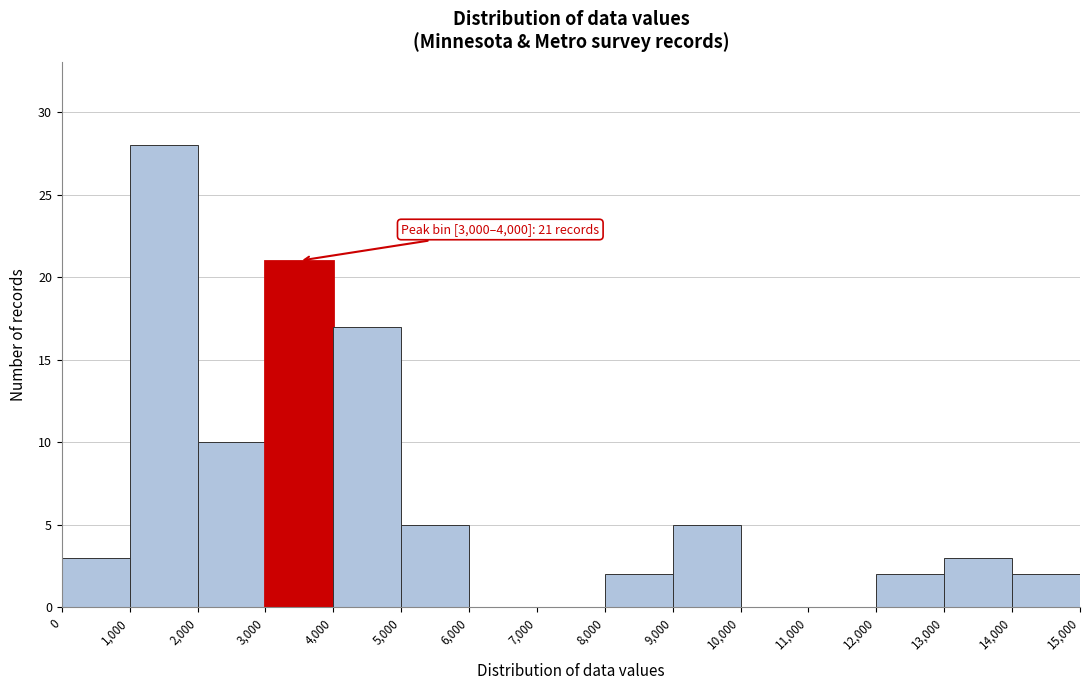

Over which range of the x-axis is the bar tallest?

1,000 to 2,000